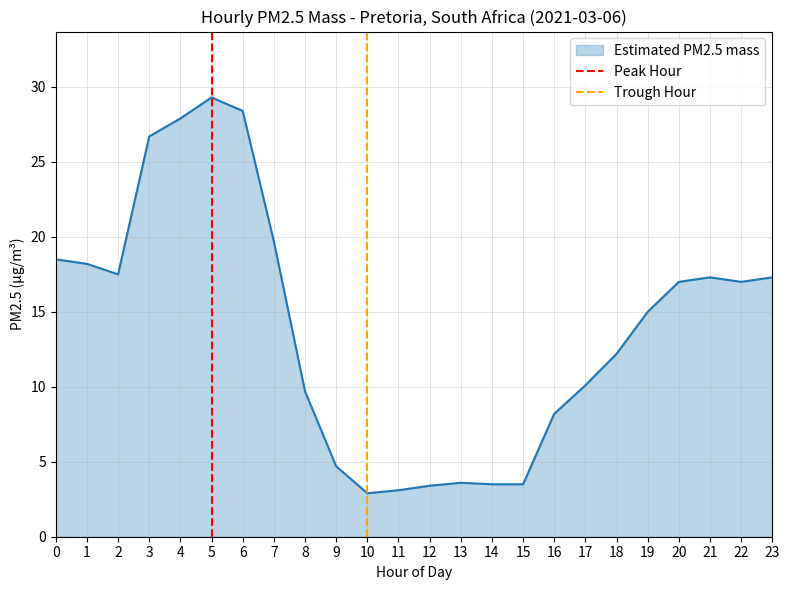

What is the sum of all Peak Hour values?

1